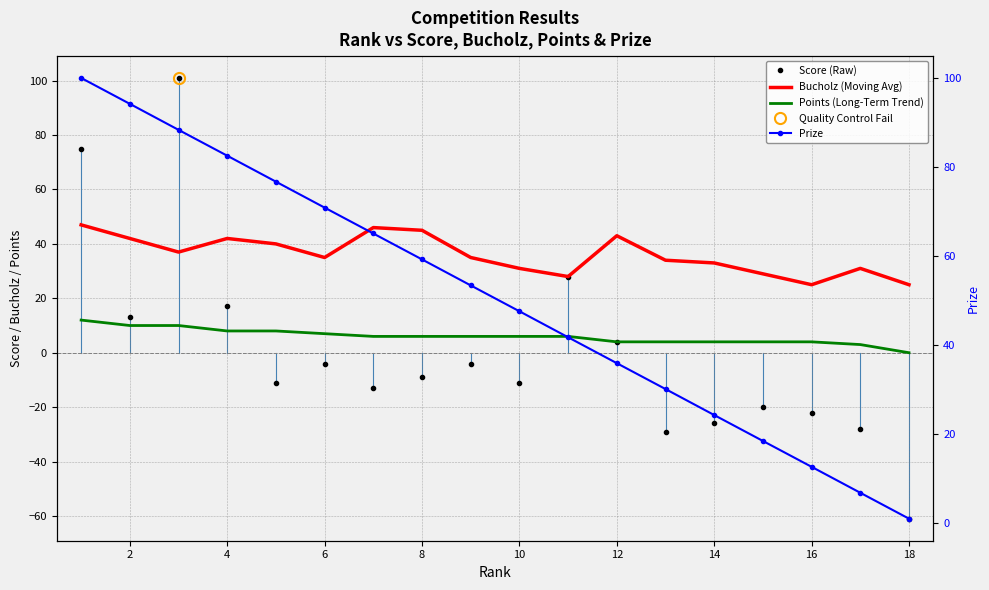

How many interior local peaks does the Bucholz (Moving Avg) series have?

4